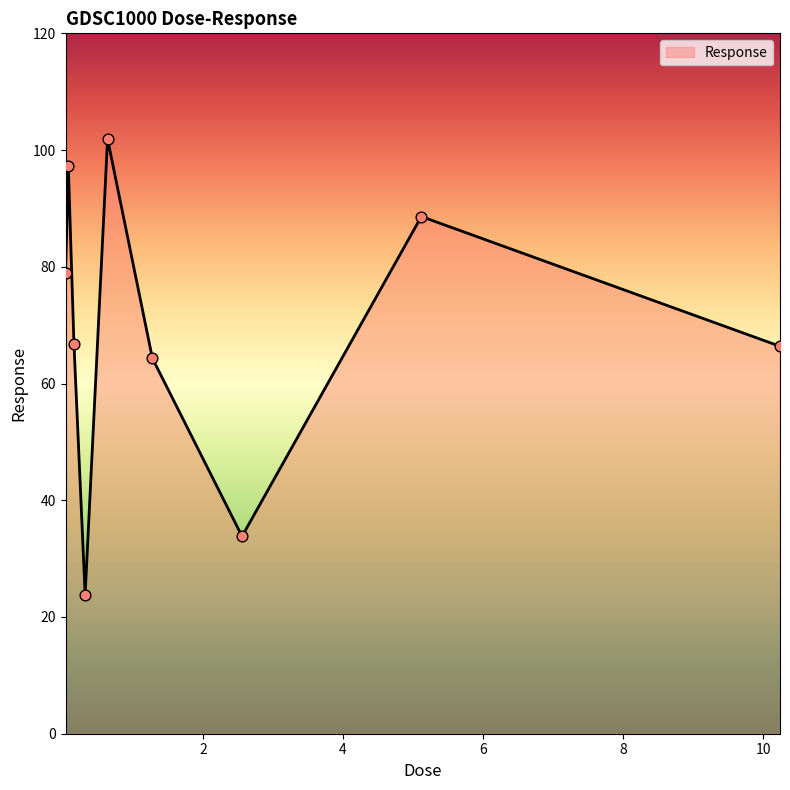

What is the difference between the maximum and minimum values?

78.1